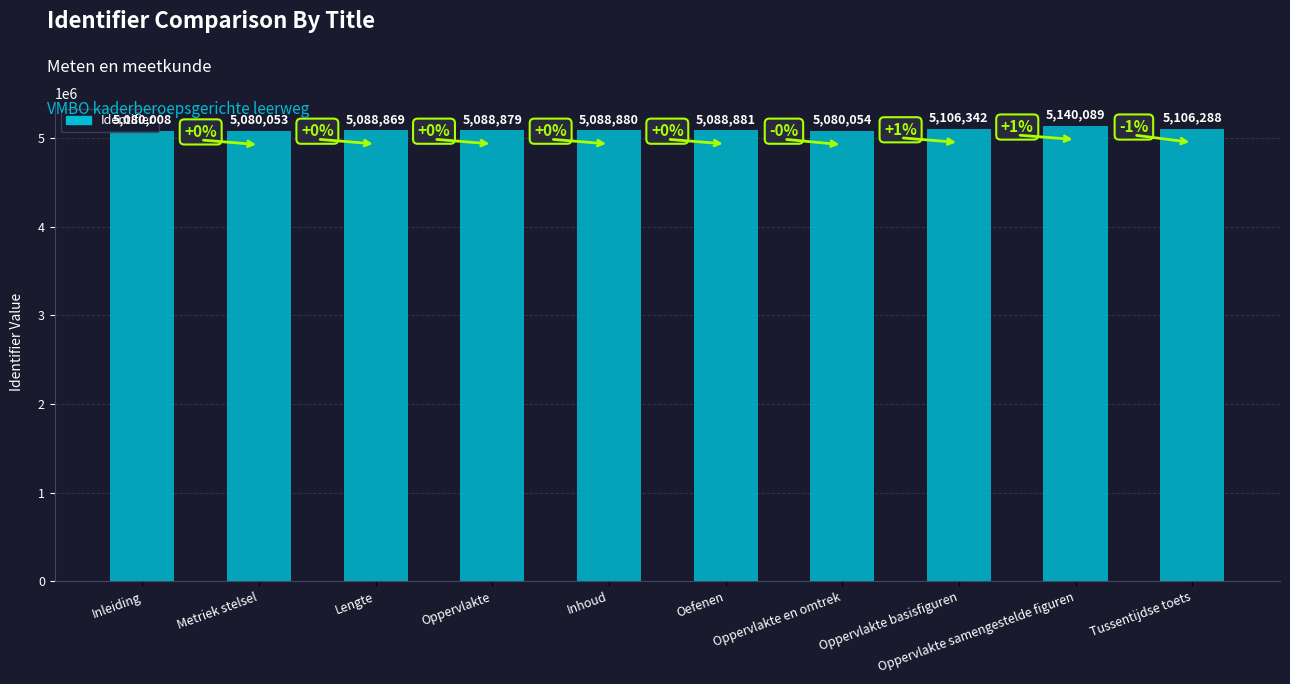

Which category has the lowest value across all series?

Inleiding